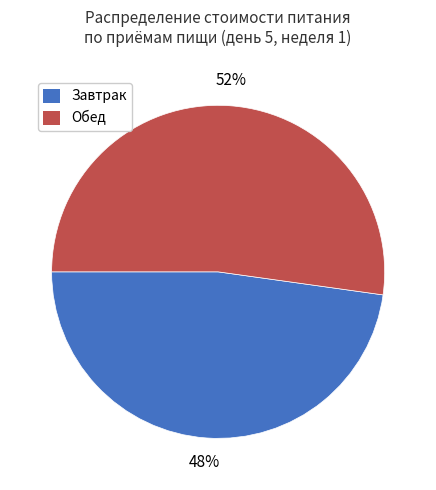

Do Завтрак and Обед together represent more than half of the pie?

Yes